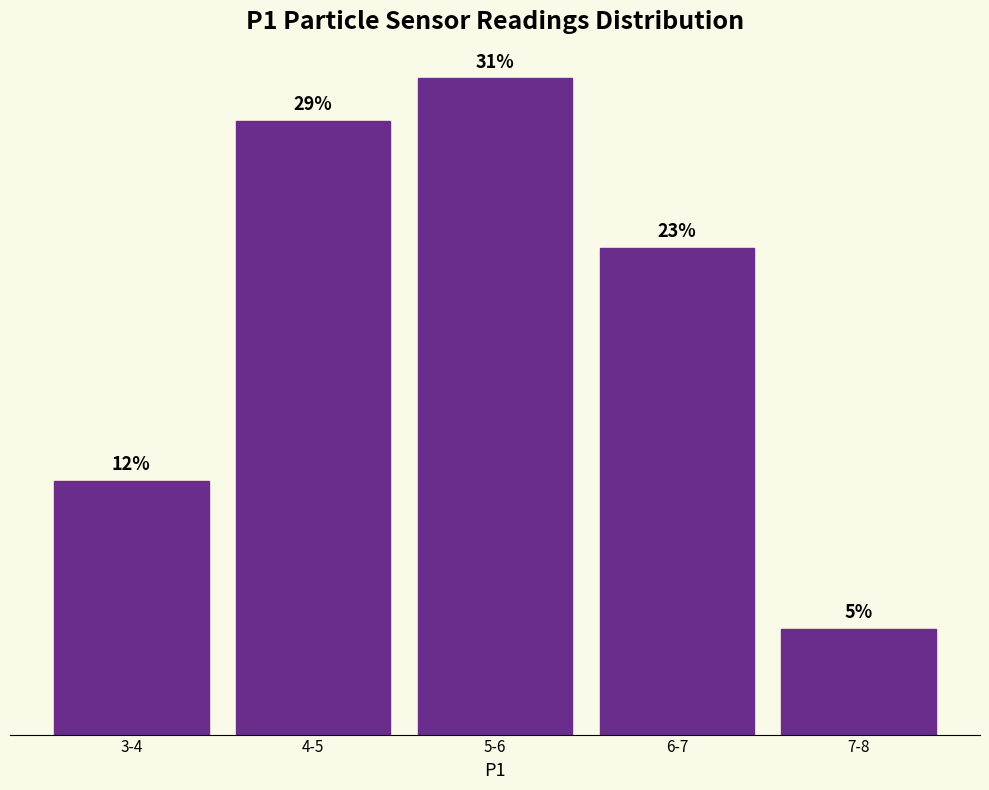

Which label corresponds to the smallest value in the chart?

7-8